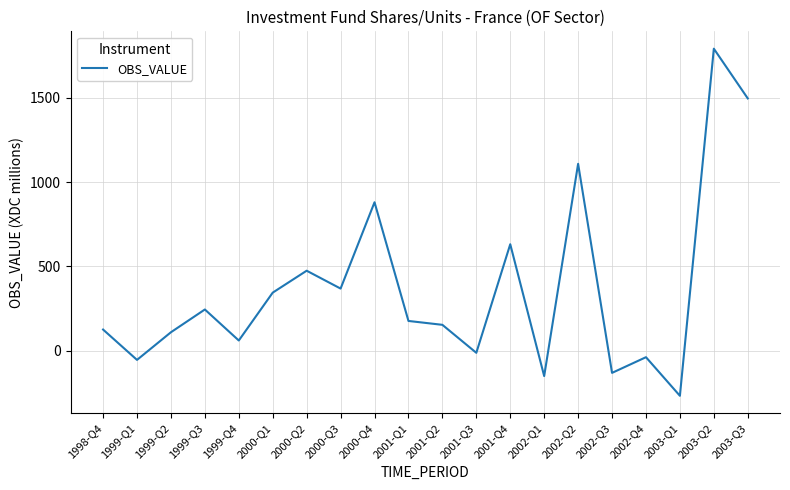

True or false: the data shows 241 at 2001-Q2.

False